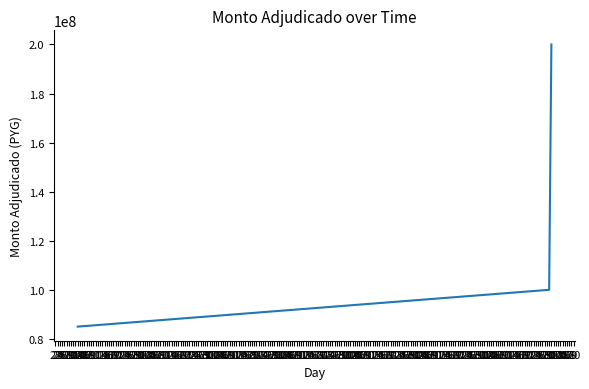

How many distinct data groups are displayed?

1